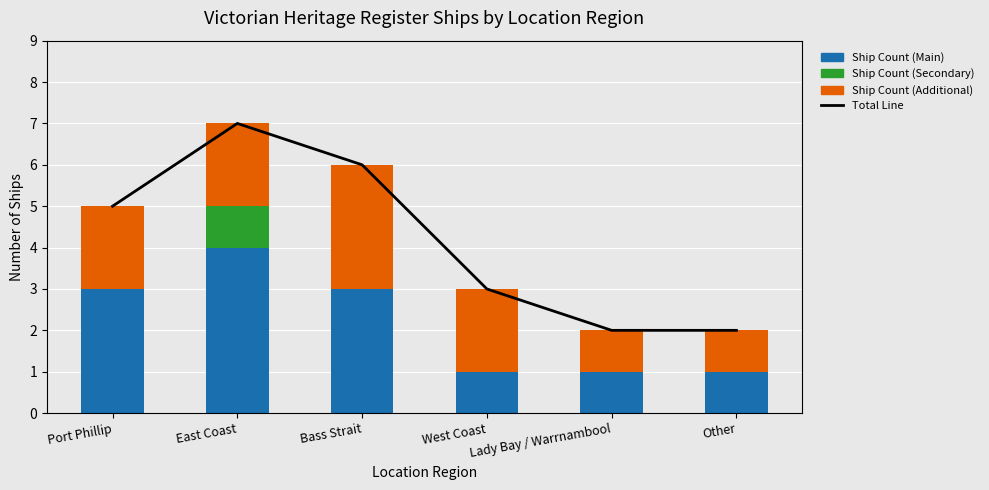

What is the total value across all series at Lady Bay / Warrnambool?

4